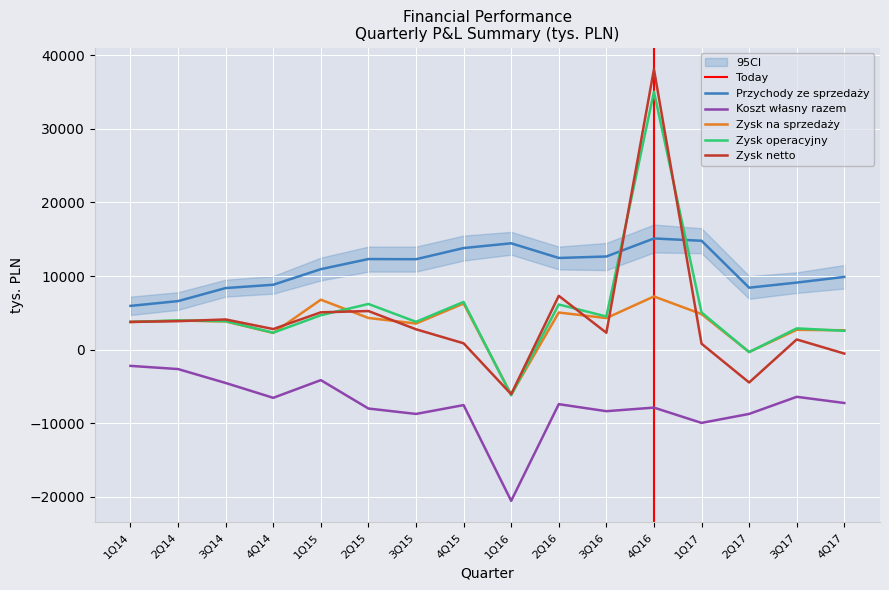

What is the maximum value for Koszt własny razem?

-2212